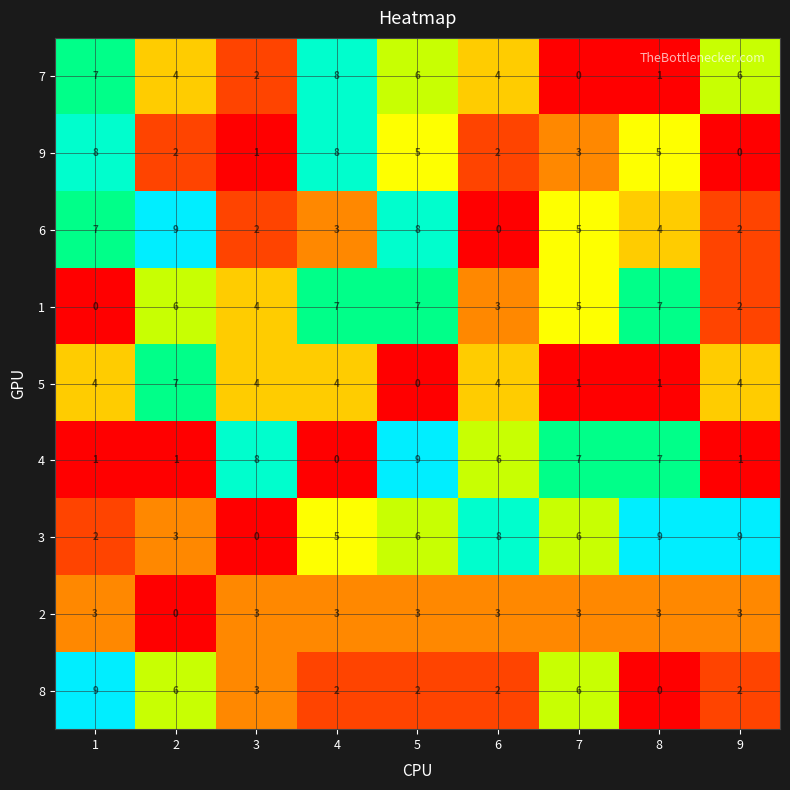

What is the highest value of the 4 series?

9